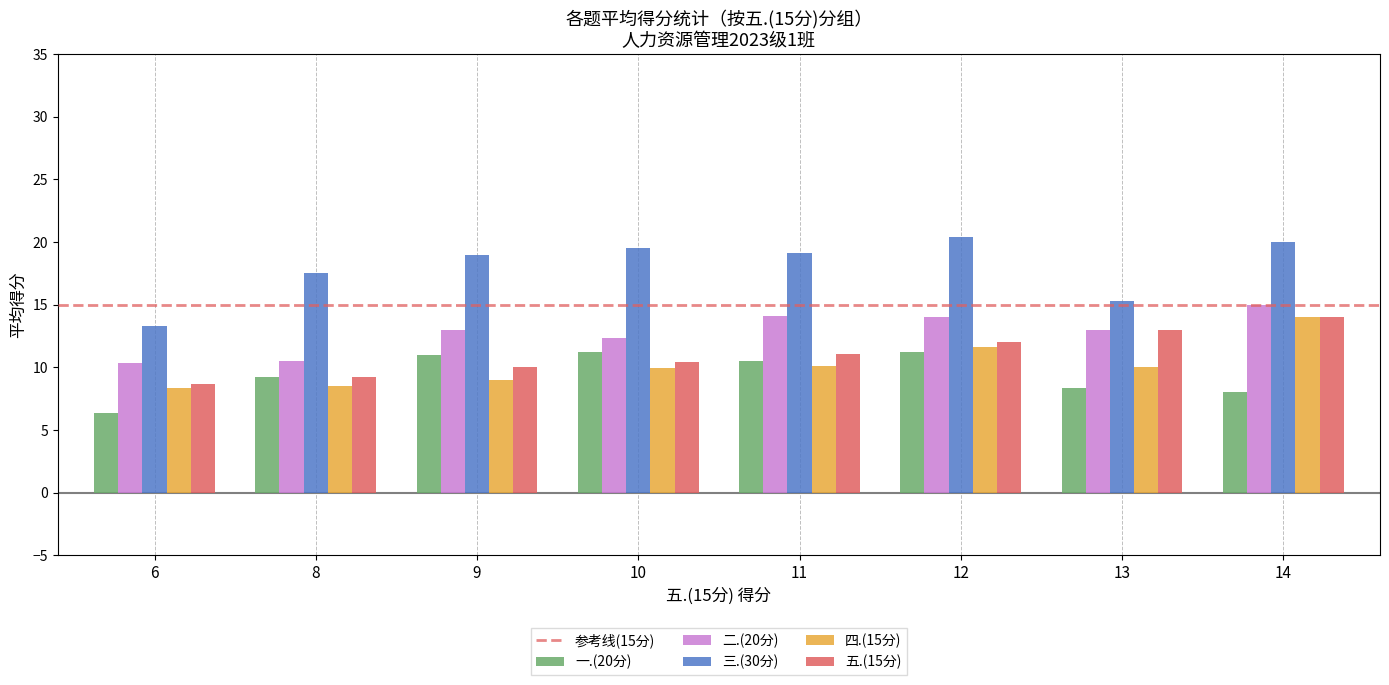

What is the difference between the maximum and second lowest values in the 三.(30分) series?

5.1